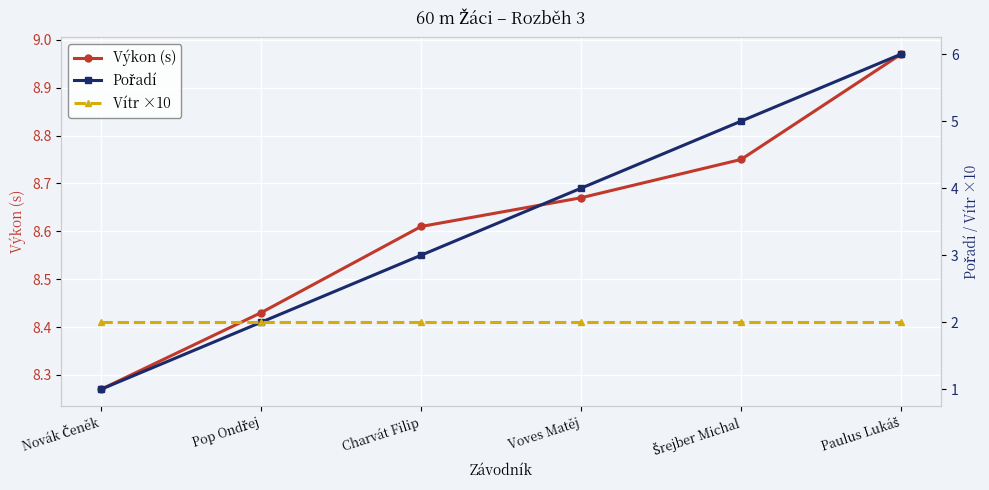

True or false: Vítr ×10 has more than 2 points higher than both neighbors.

False